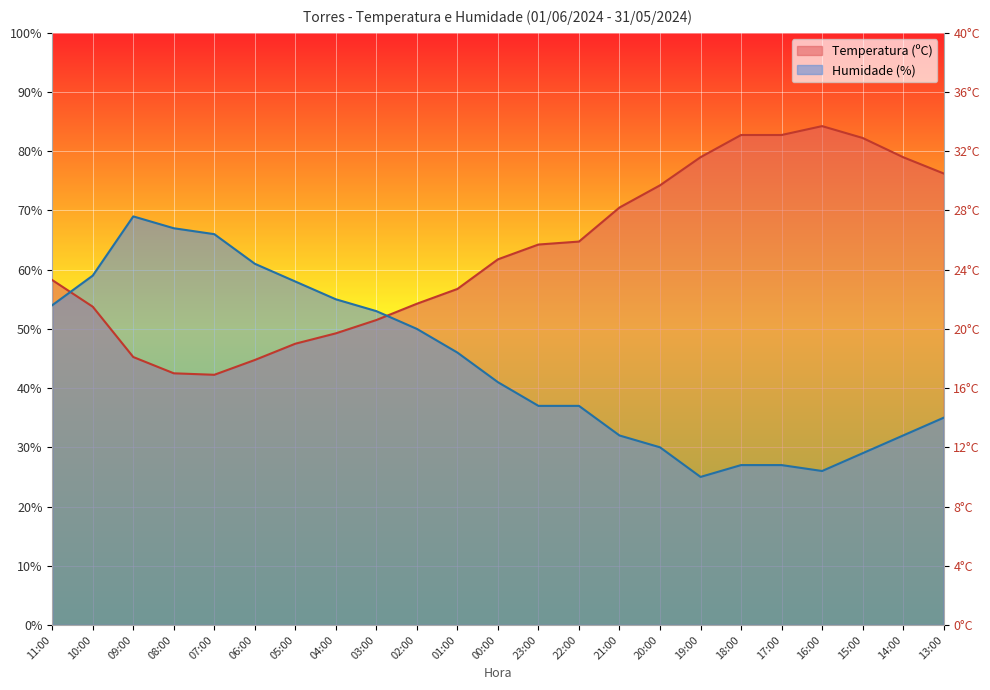

Between which two adjacent categories do Humidade (%) and Temperatura (ºC) first intersect?

11:00 and 10:00